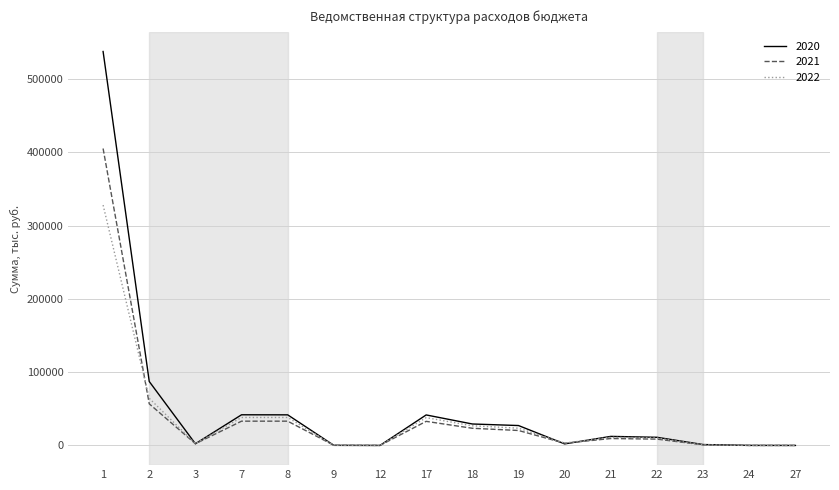

What is the difference between the maximum and second lowest values in the 2020 series?

537540.3